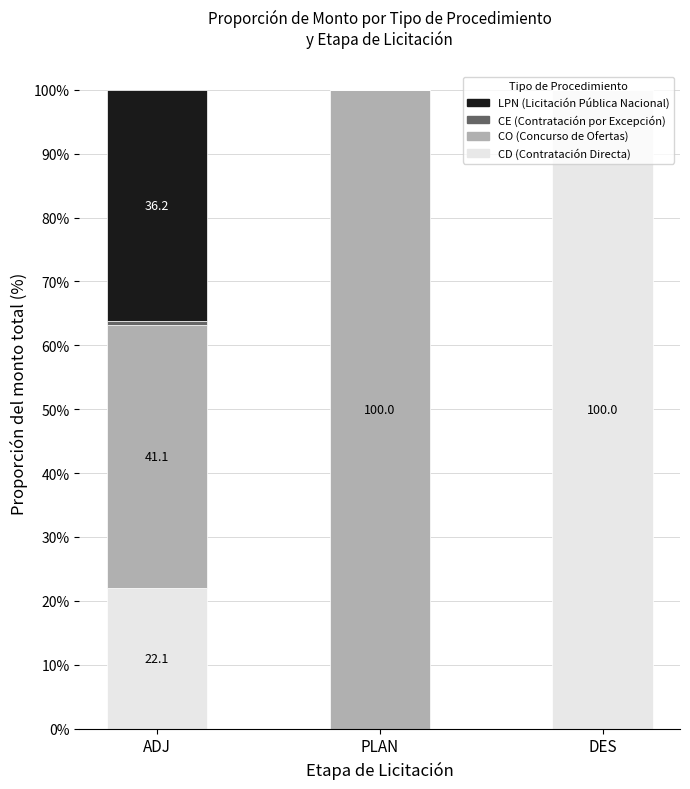

Are the bars horizontal?

No